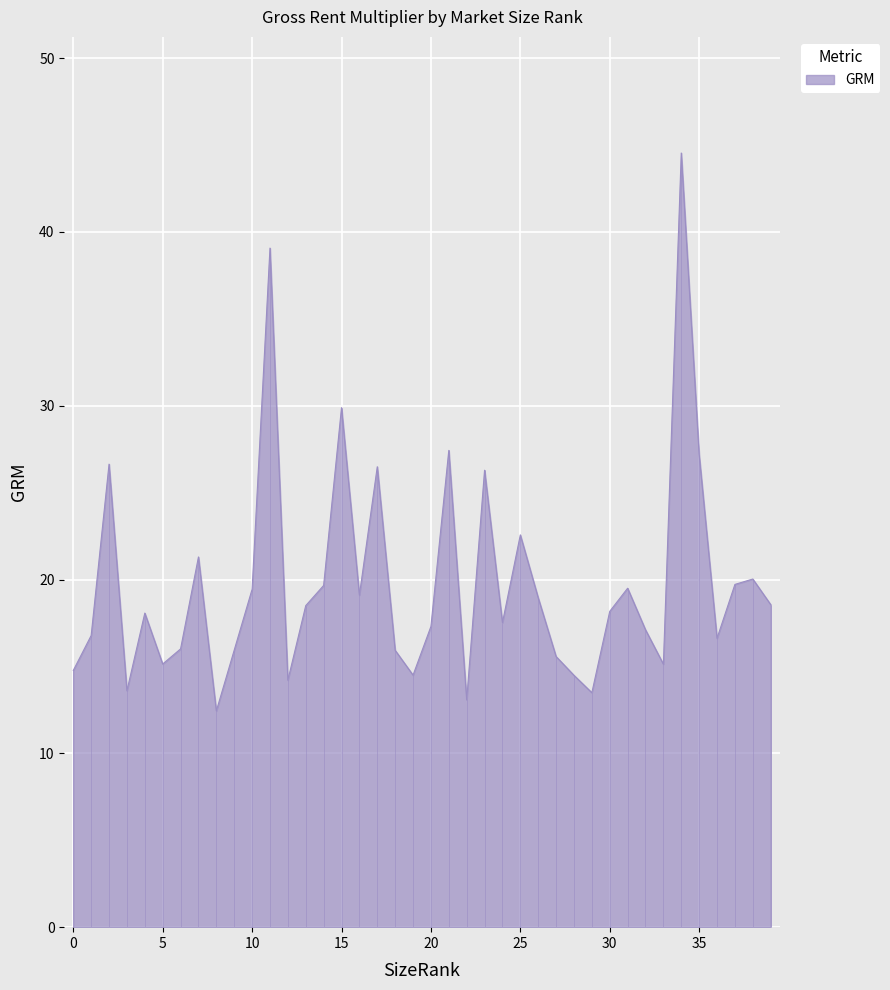

What is the change in value from 20 to 38?

+2.7